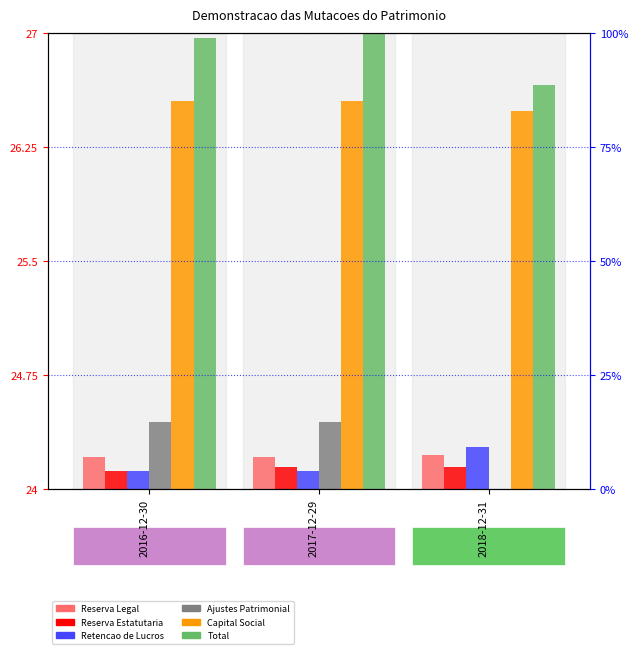

Rank the series at 2017-12-29 from lowest to highest value.

Retencao de Lucros, Reserva Estatutaria, Reserva Legal, Ajustes de Avaliacao Patrimonial, Capital Social, Total